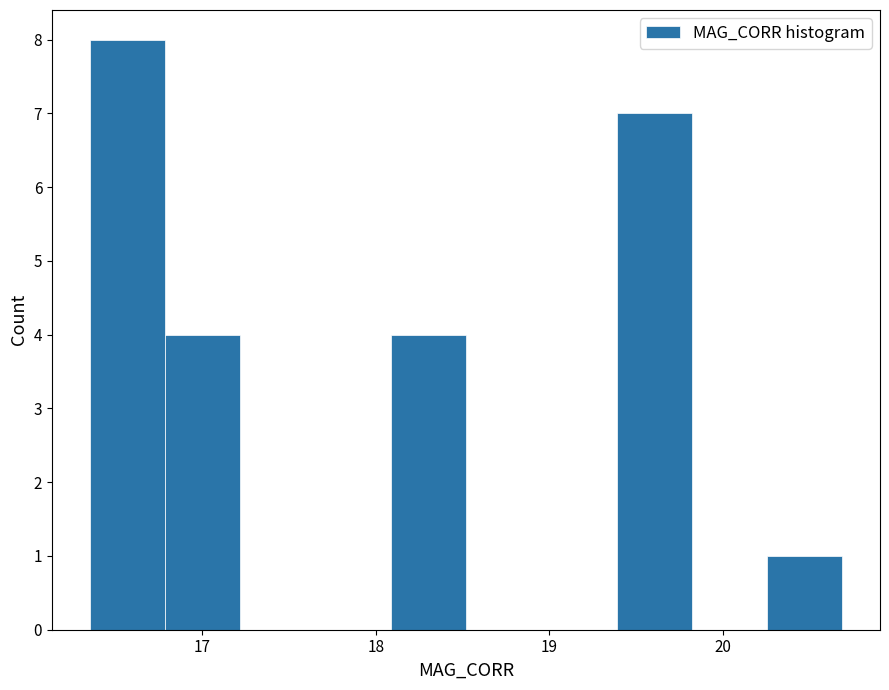

Reading left to right, transcribe this chart: for each bar, give the range it covers on the x-axis and its height. Neither the bar edges nor the heights are printed on the chart, so give them approximately, as read against the axes.

16.3 to 16.8: 8
16.8 to 17.2: 4
17.2 to 17.7: 0
17.7 to 18.1: 0
18.1 to 18.5: 4
18.5 to 19.0: 0
19.0 to 19.4: 0
19.4 to 19.8: 7
19.8 to 20.3: 0
20.3 to 20.7: 1